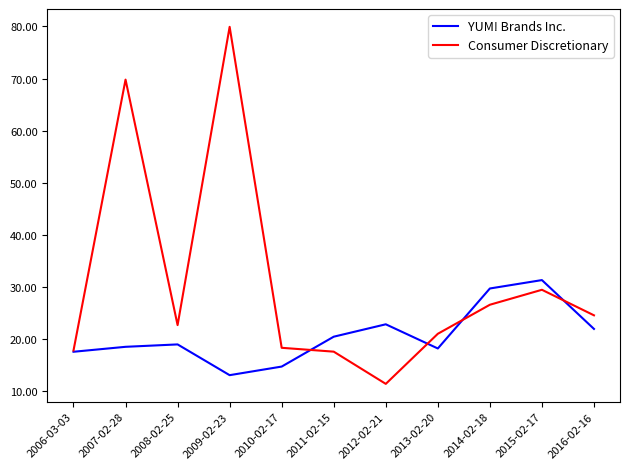

What position from the left is 2008-02-25?

3